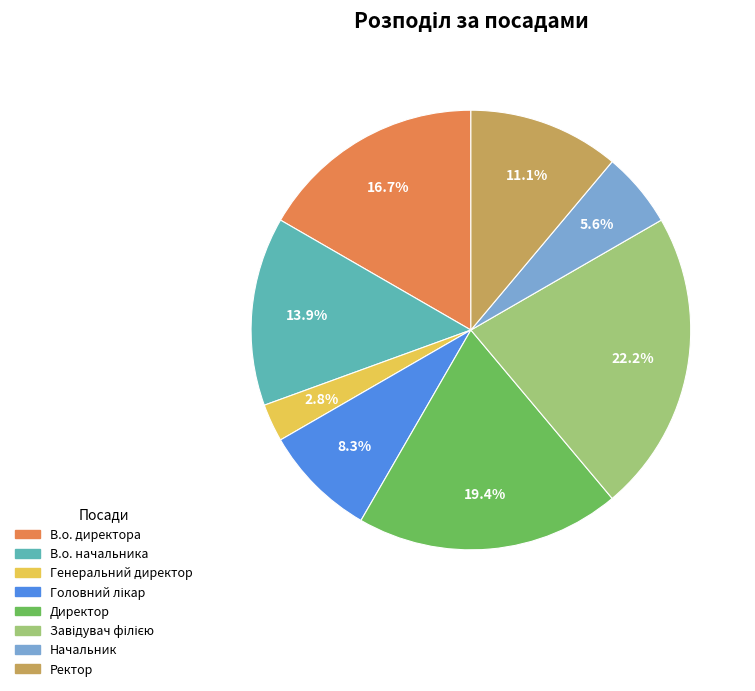

Is there a majority slice in this chart?

No